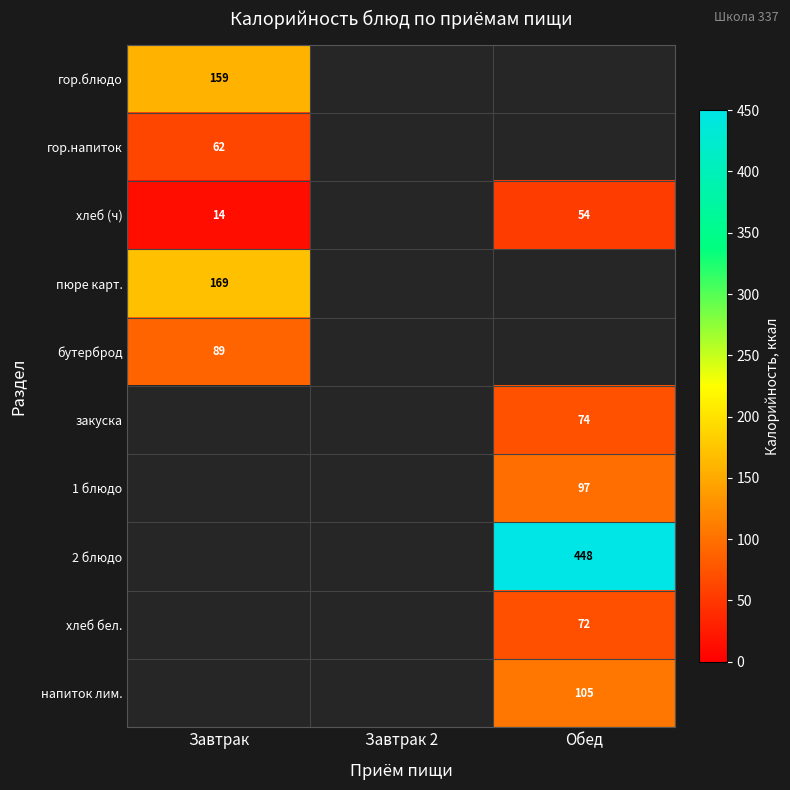

The value of хлеб бел. at Обед is 72. True or false?

True